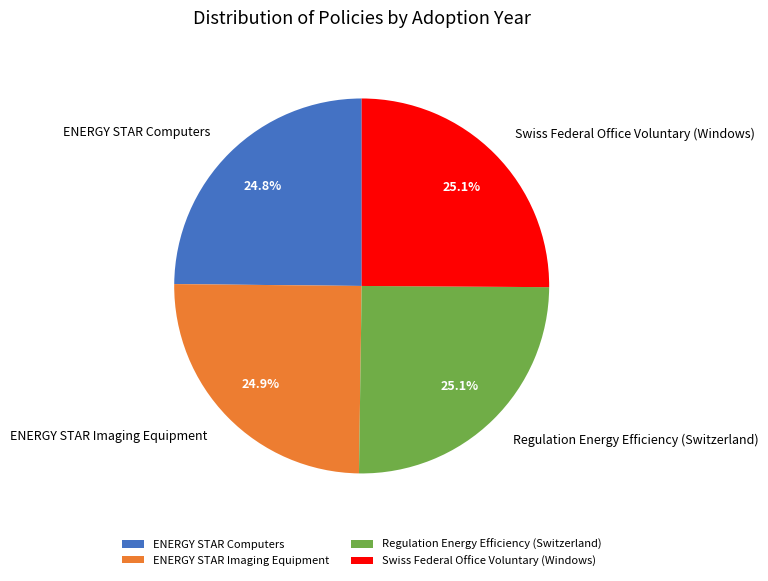

How many slices are in this pie chart?

4